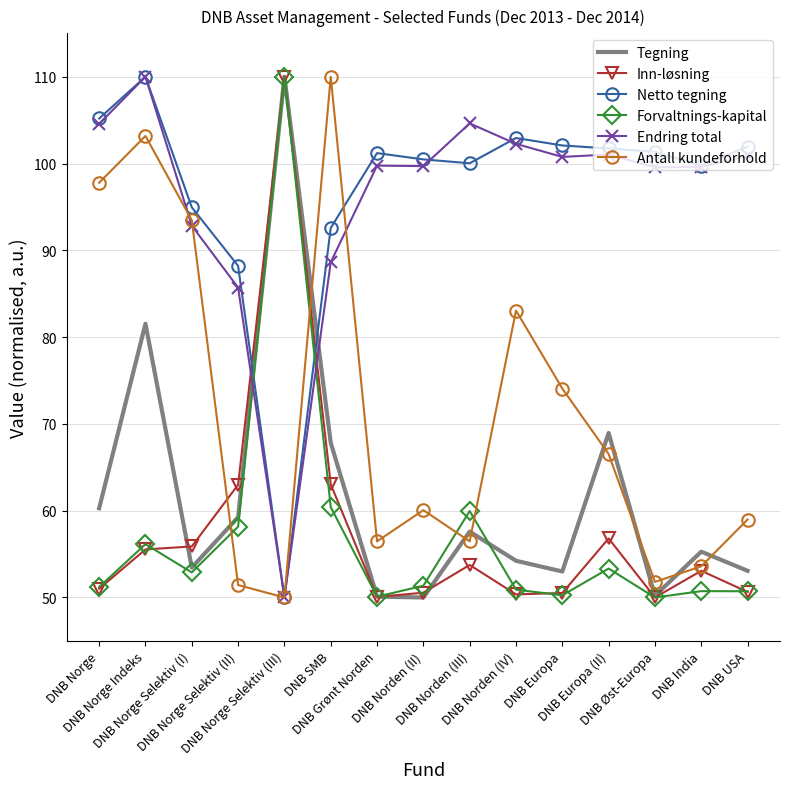

The Netto tegning series shows 101.3 at DNB Øst-Europa. True or false?

True